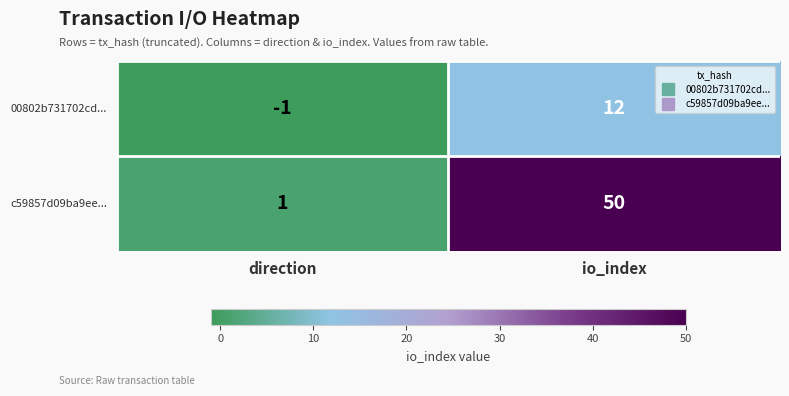

List the series in order of their overall mean, highest first.

c59857d09ba9ee..., 00802b731702cd...